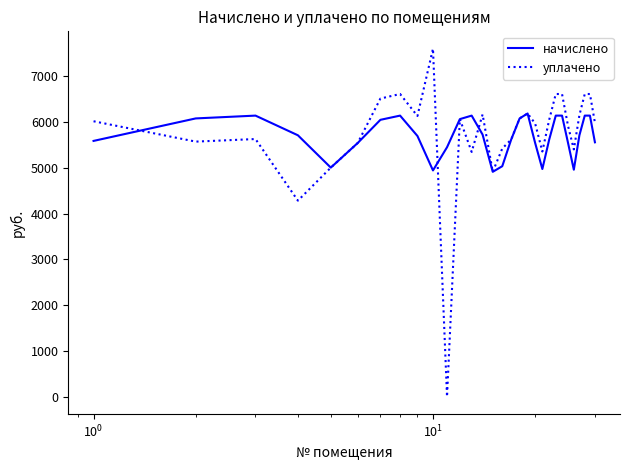

List the series in order of their peak value, lowest first.

начислено, уплачено